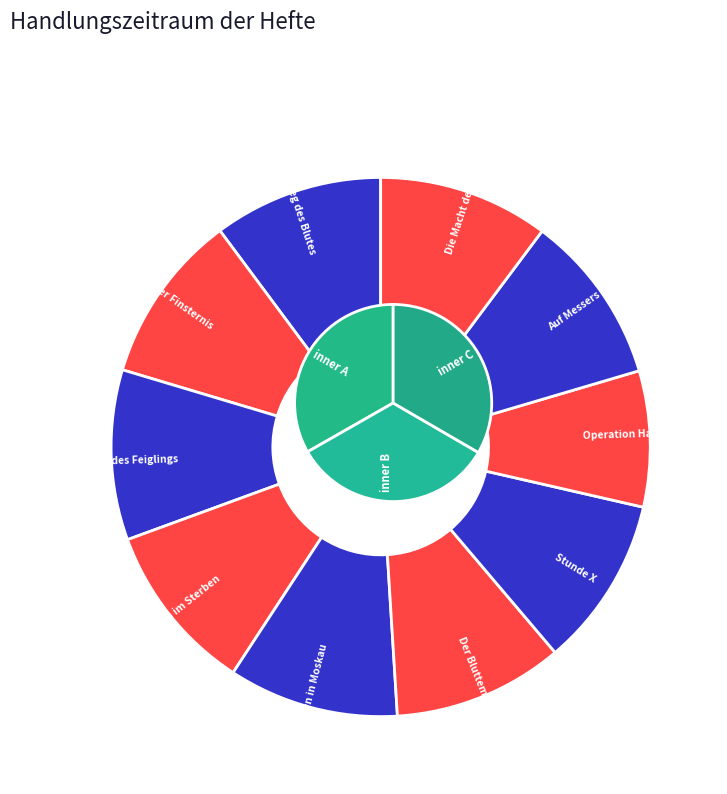

How much of the chart is everything except Ein Leben im Sterben?

89.8%